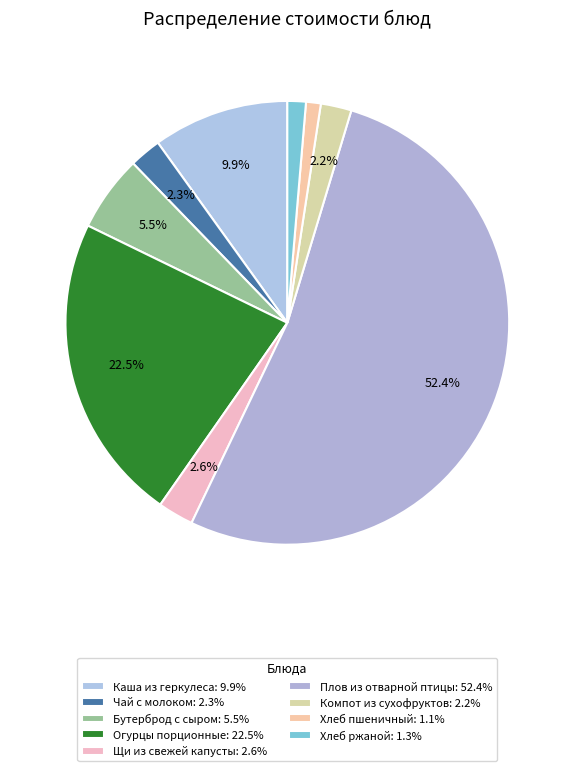

What percentage is the Огурцы порционные slice, to the nearest percent?

23%